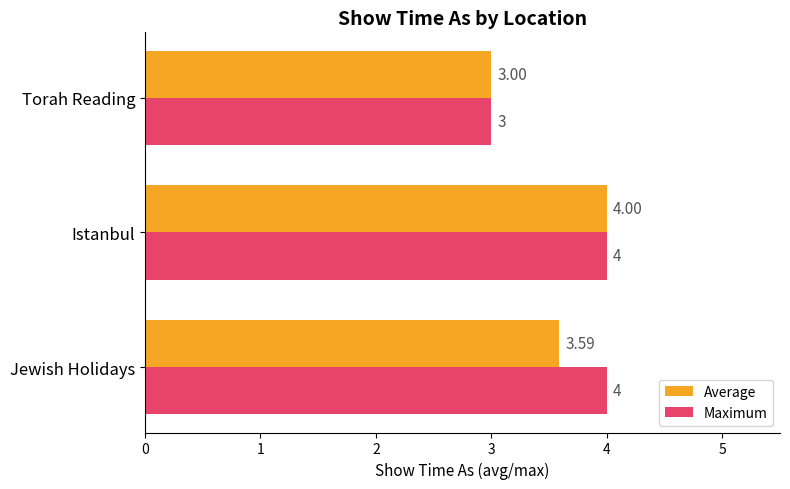

Rank the series by their average value, from highest to lowest.

Maximum, Average